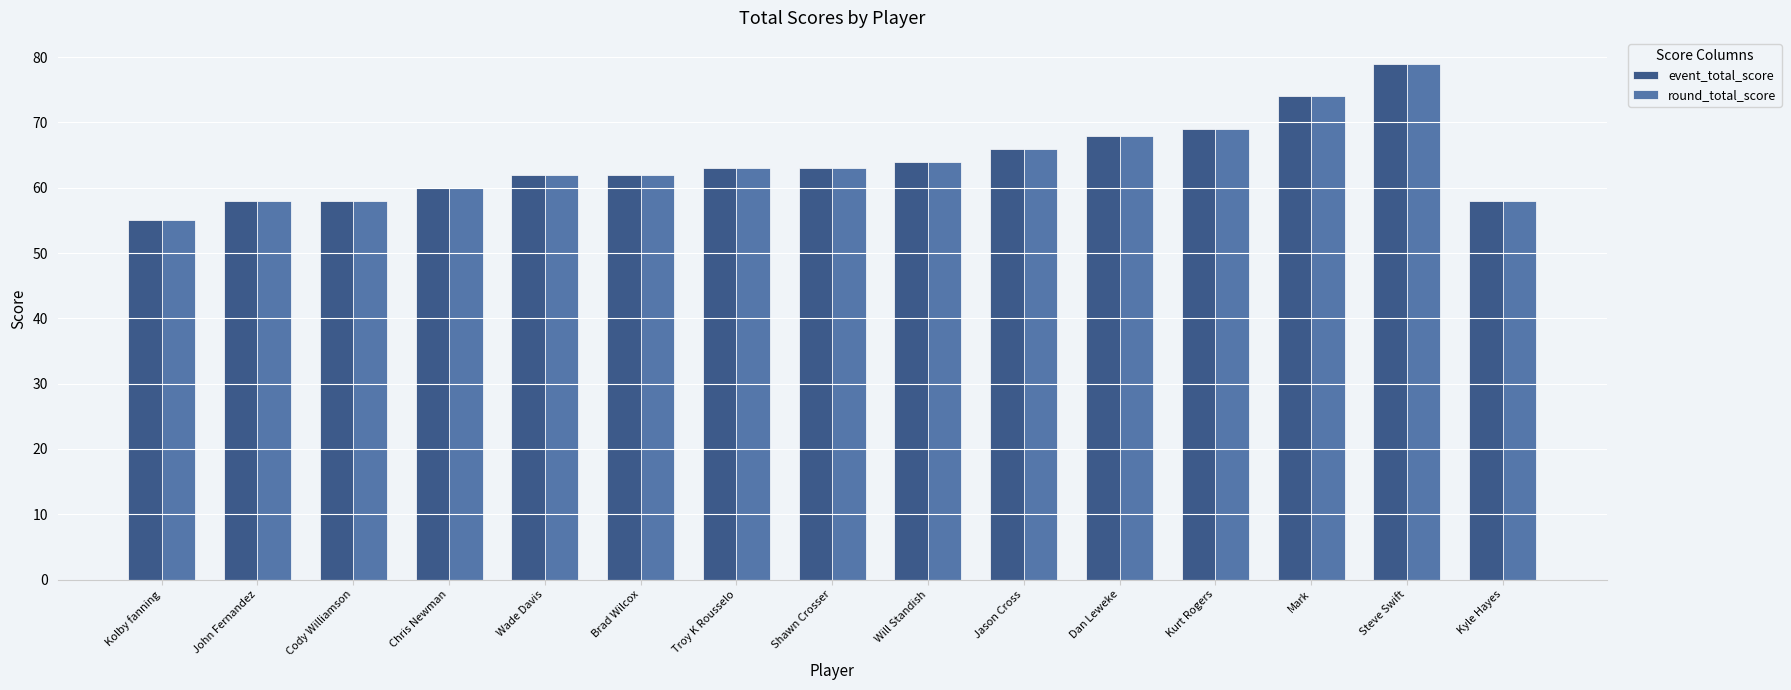

True or false: round_total_score has a value of 60 at Chris Newman.

True